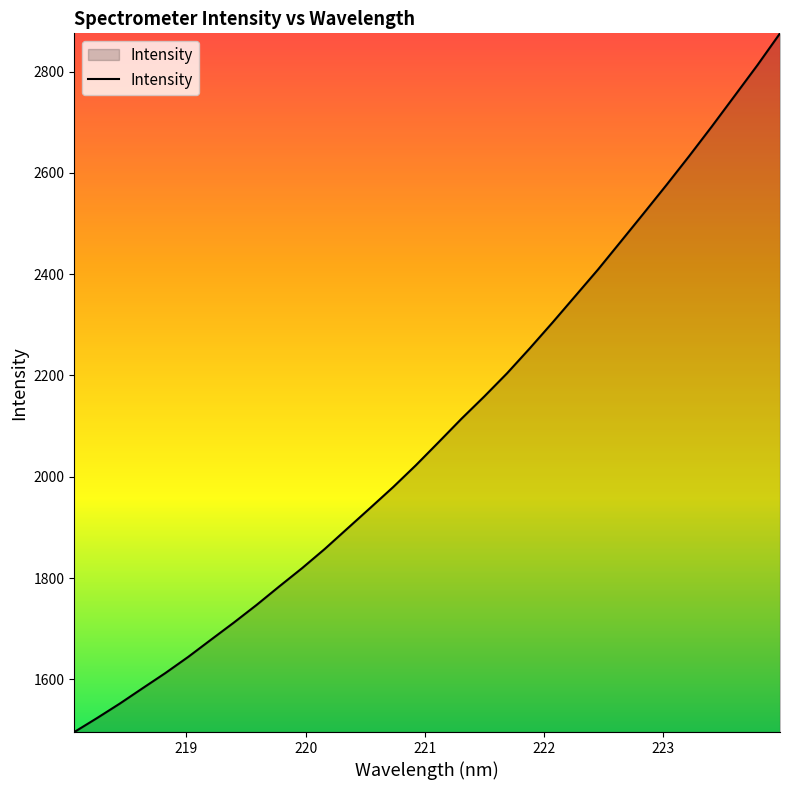

What is the maximum value shown in the chart?

2875.4